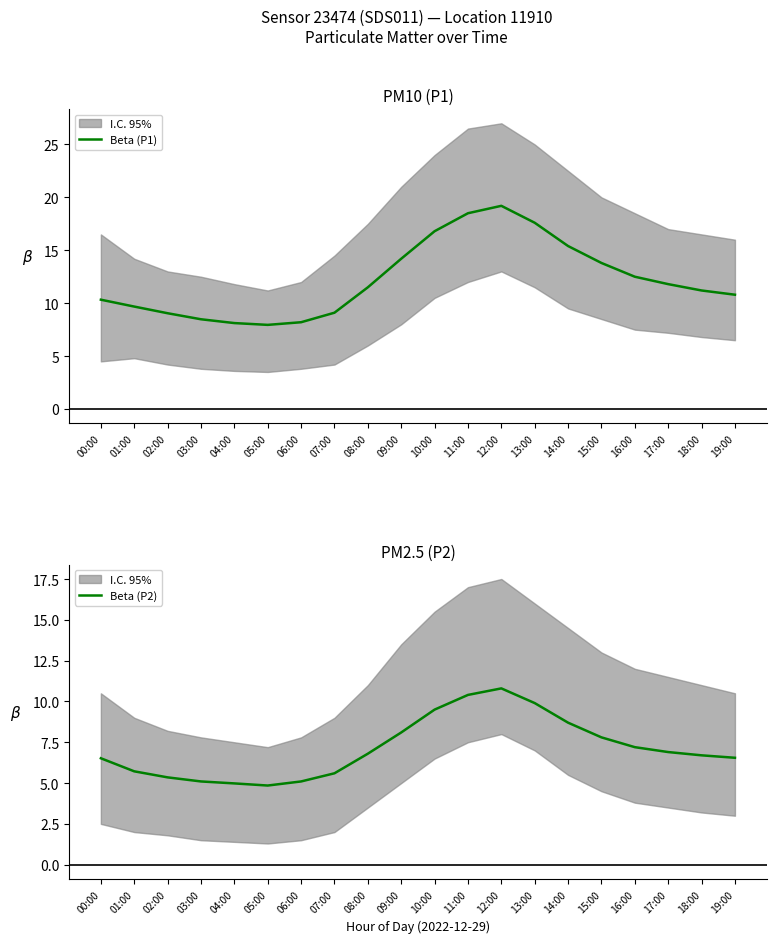

True or false: Beta (P2) and Beta (P1) intersect in this chart.

False